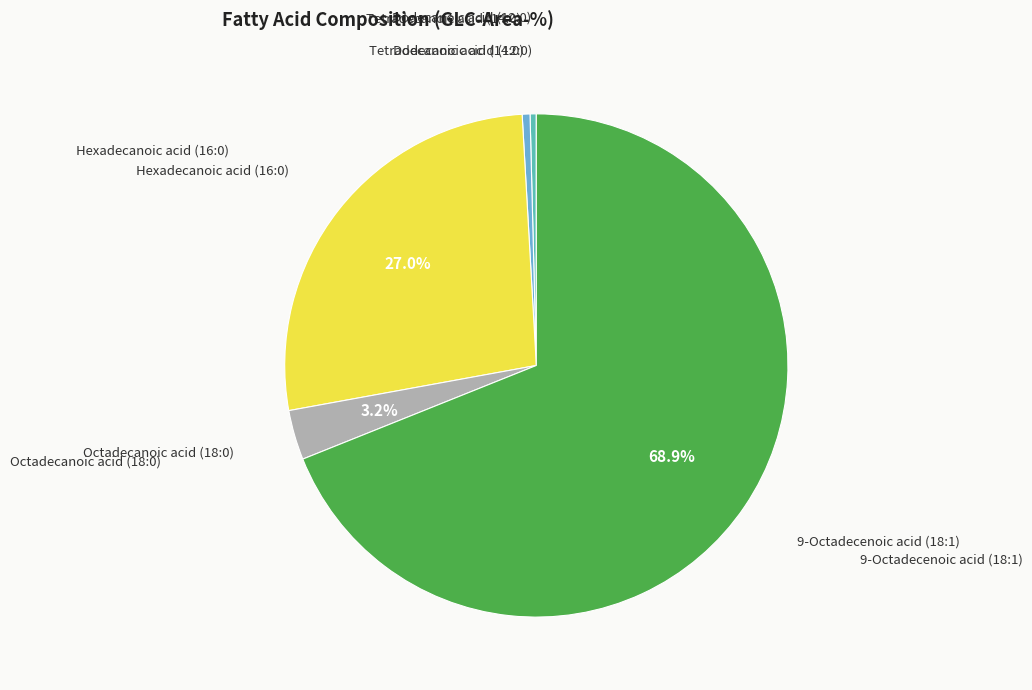

Count the number of slices in the pie.

5